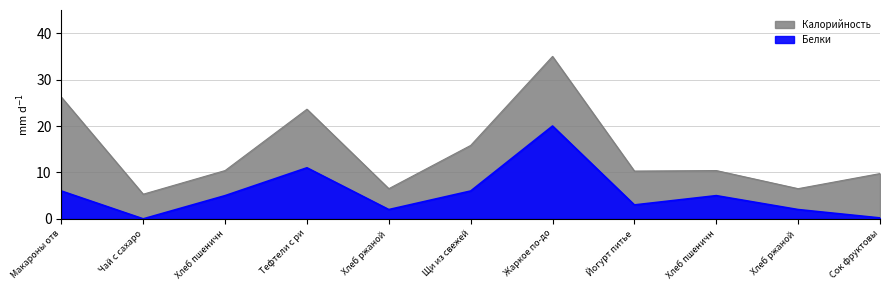

Where is Калорийность nearest to the value 20?

Тефтели с ри